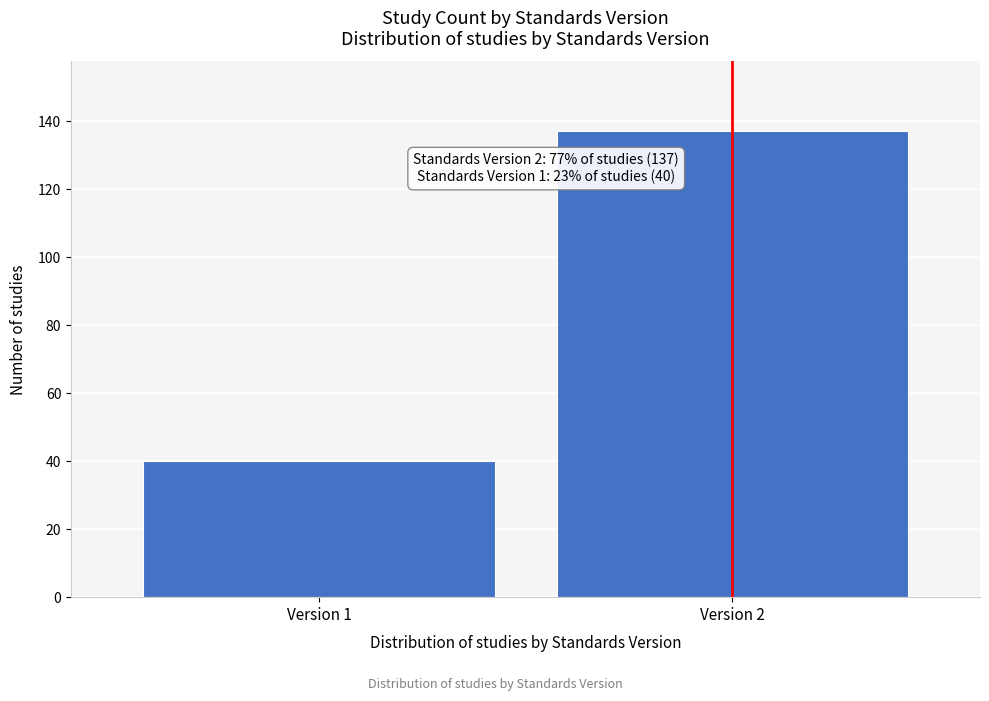

Reading left to right, what are all the values shown in this chart?

Version 1=40	Version 2=137